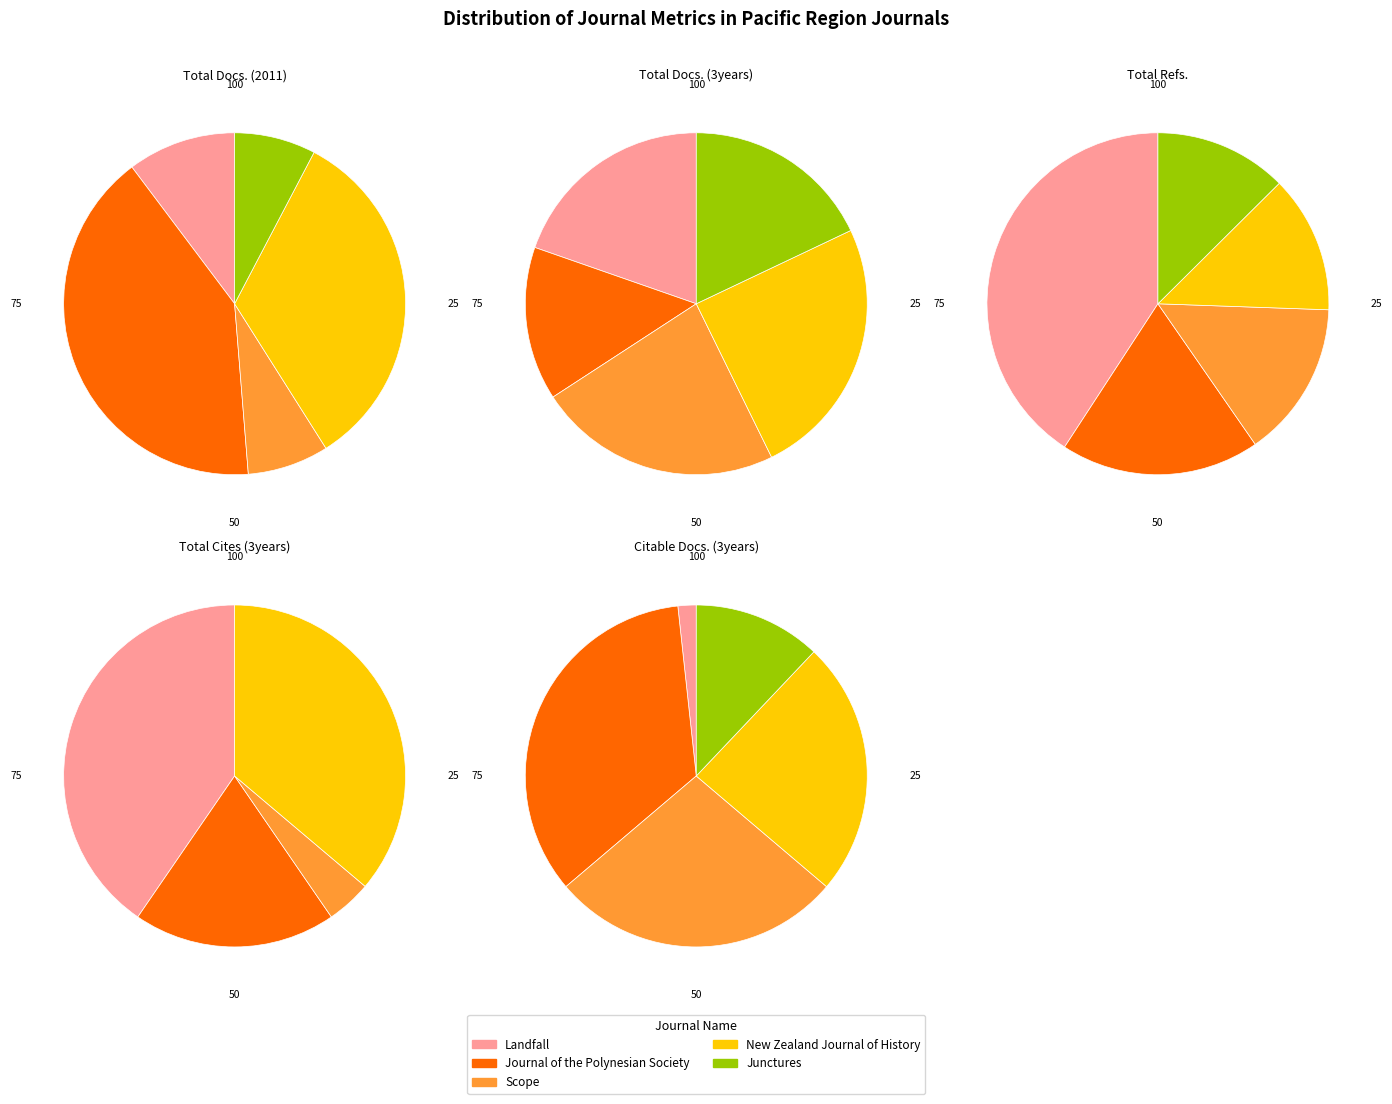

Does New Zealand Journal of History represent more than half of the total?

No